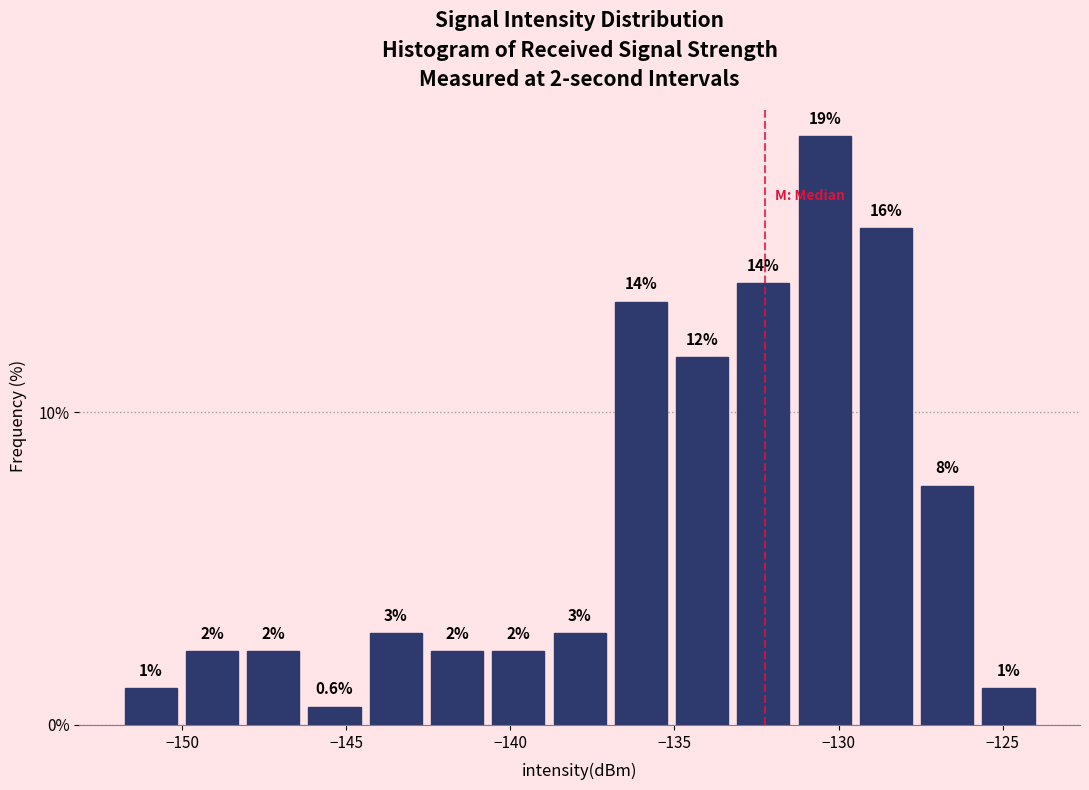

Read against the x-axis, roughly where is the centre of the tallest bar?

-130.5